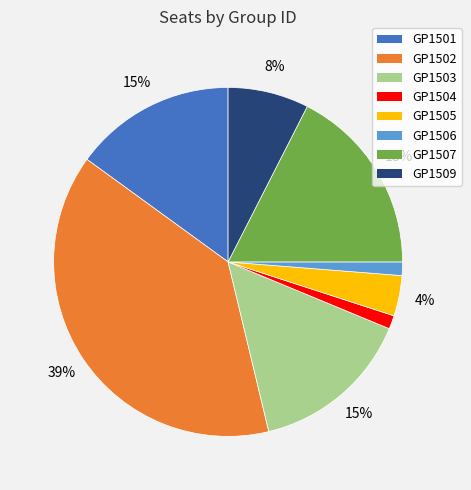

How many segments does this pie chart have?

8